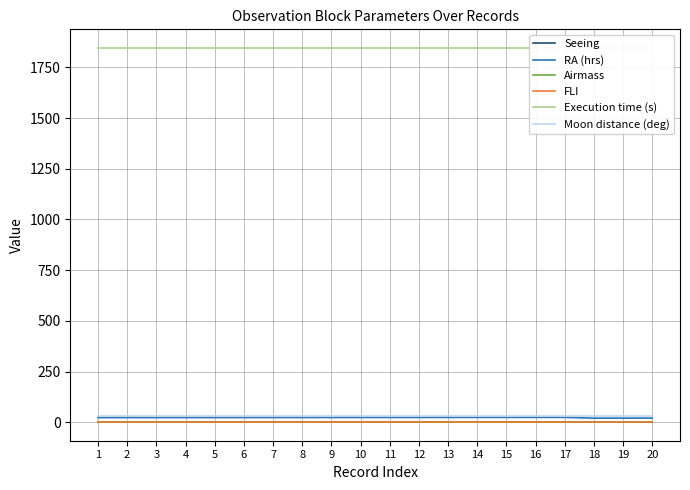

What is the sum of the FLI values at 6 and 10?

2.0